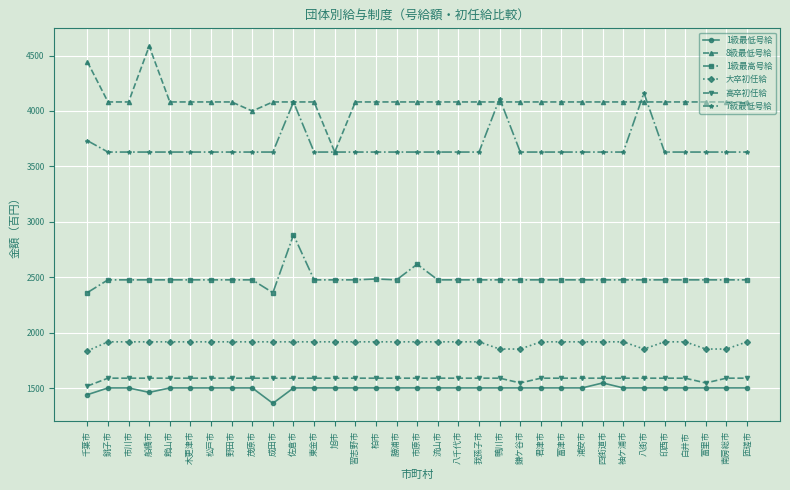

Which label corresponds to the smallest value in the chart?

成田市